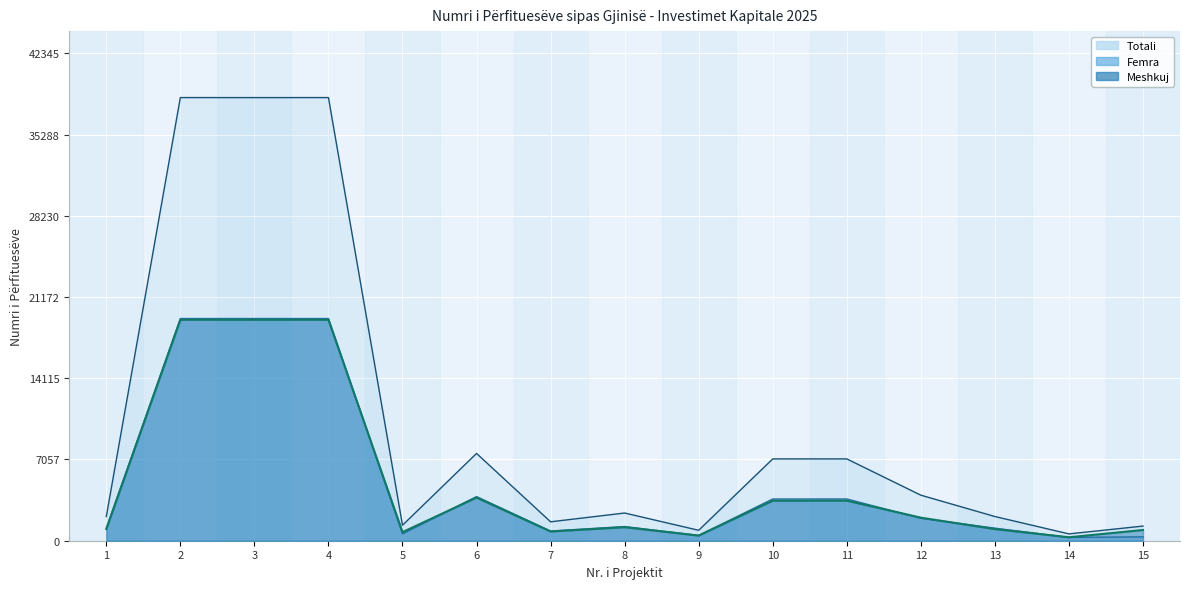

What is the difference between the Totali values at 11 and 4?

31389